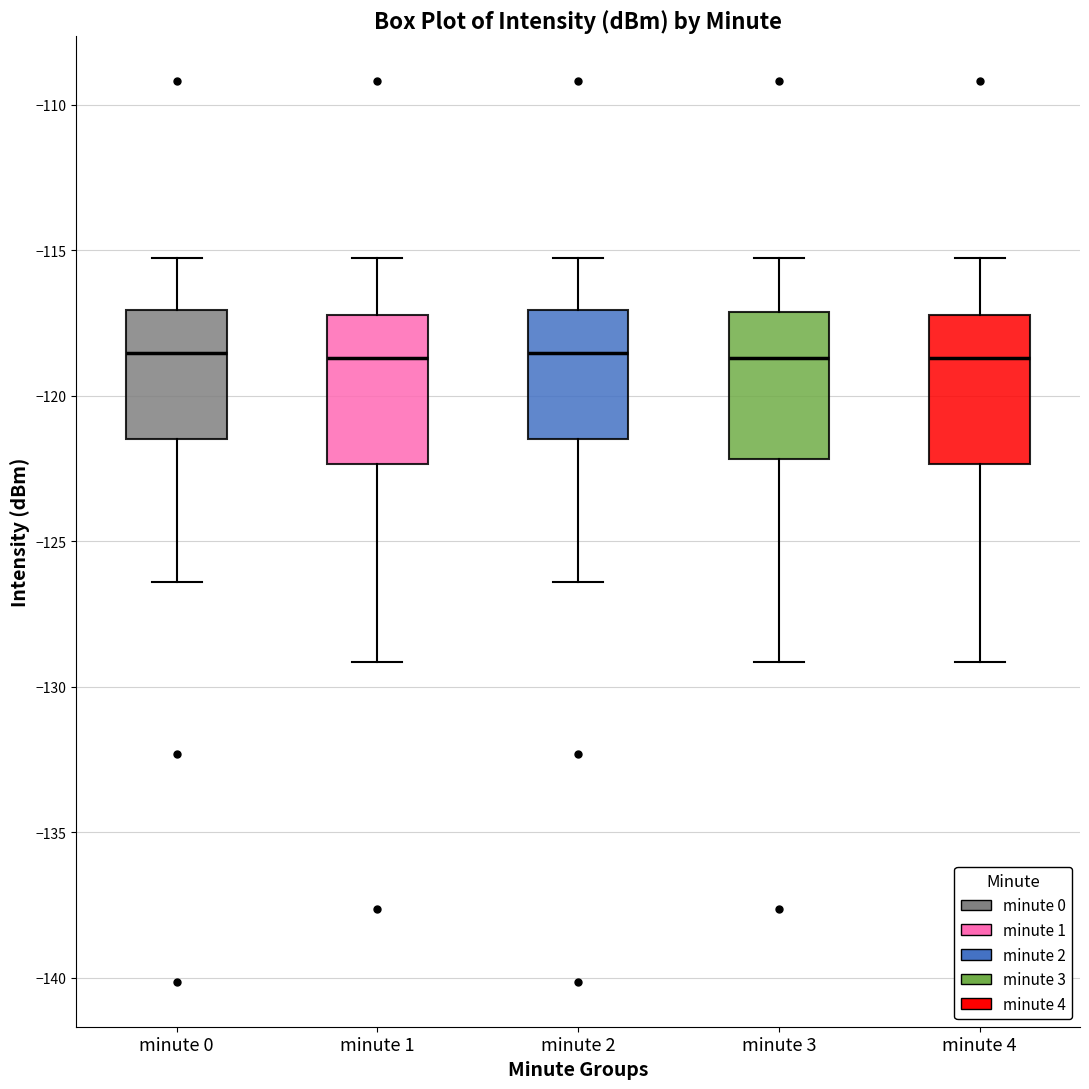

Where does the upper whisker of the box for minute 0 end on the y-axis? The values are not printed on the chart, so give them approximately, as read against the axis.

-115.5